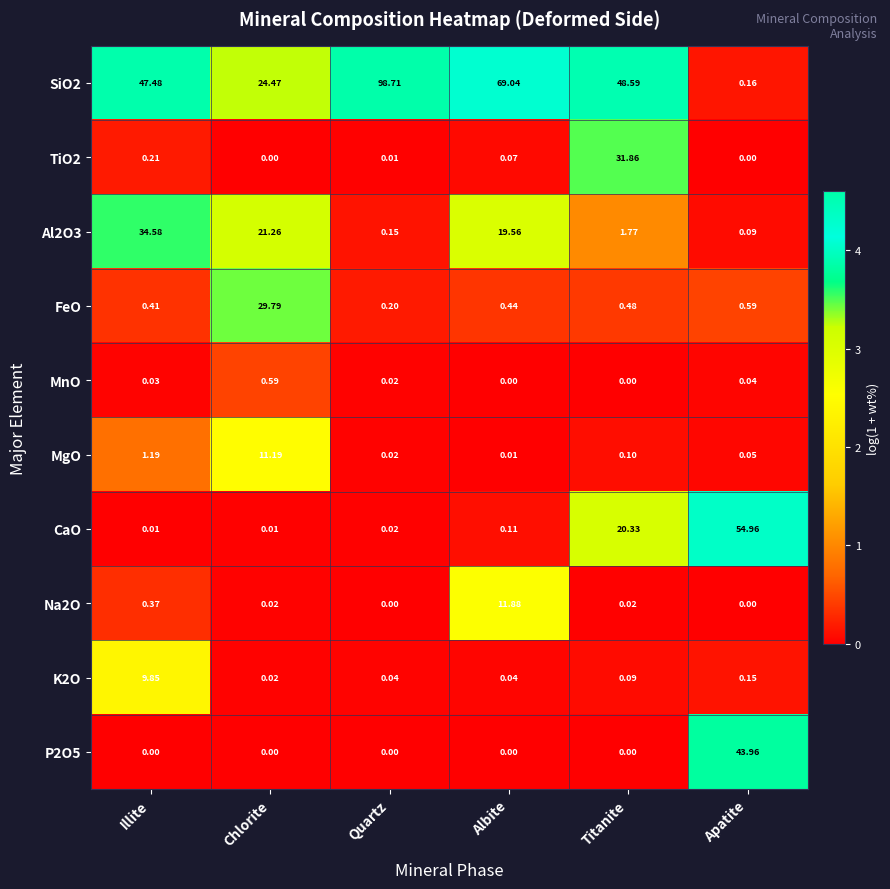

At which category is the sum across all series the highest?

Titanite